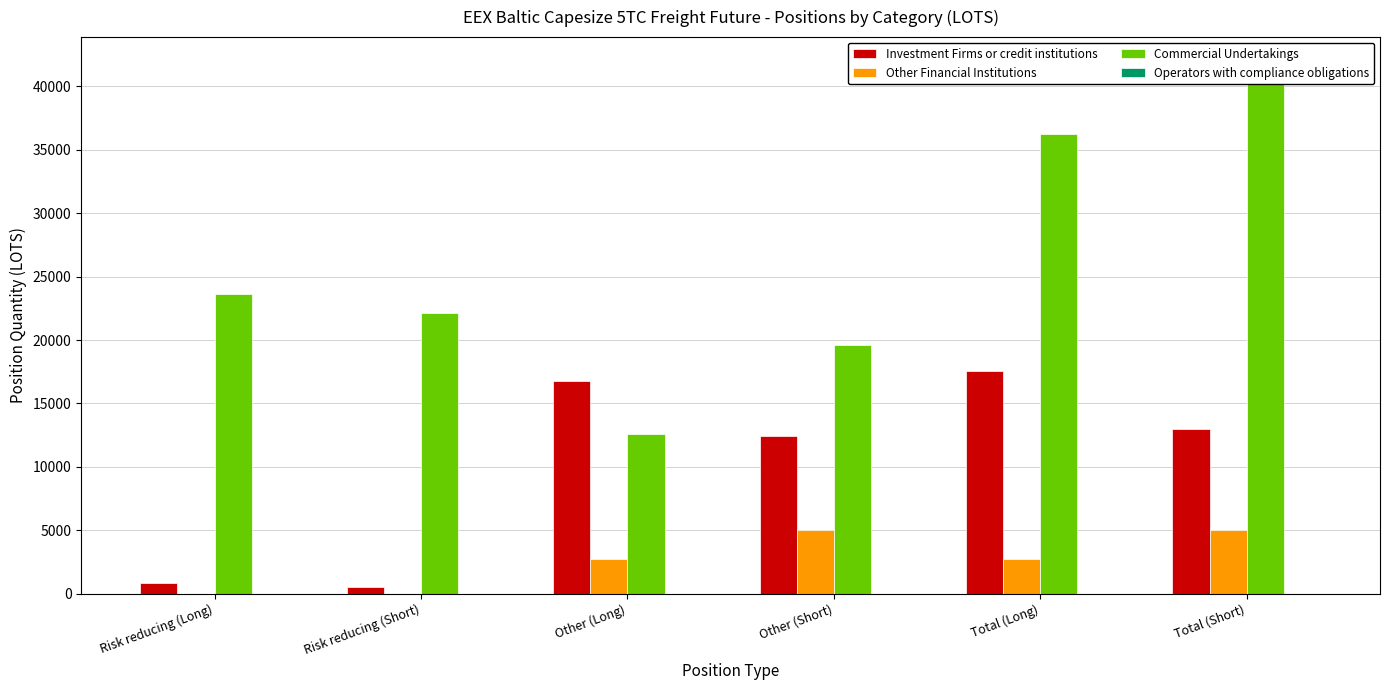

Reading right to left, list all the values displayed in this chart.

Investment Firms or credit institutions: Total (Short)=12996.9	Total (Long)=17549.9	Other (Short)=12471.9	Other (Long)=16731.9	Risk reducing (Short)=525.0	Risk reducing (Long)=818.0
Other Financial Institutions: Total (Short)=5040.0	Total (Long)=2737.1	Other (Short)=5040.0	Other (Long)=2737.1	Risk reducing (Short)=0.0	Risk reducing (Long)=0.0
Commercial Undertakings: Total (Short)=41798.9	Total (Long)=36238.6	Other (Short)=19635.8	Other (Long)=12604.4	Risk reducing (Short)=22163.0	Risk reducing (Long)=23634.2
Operators with compliance obligations: Total (Short)=0.0	Total (Long)=0.0	Other (Short)=0.0	Other (Long)=0.0	Risk reducing (Short)=0.0	Risk reducing (Long)=0.0